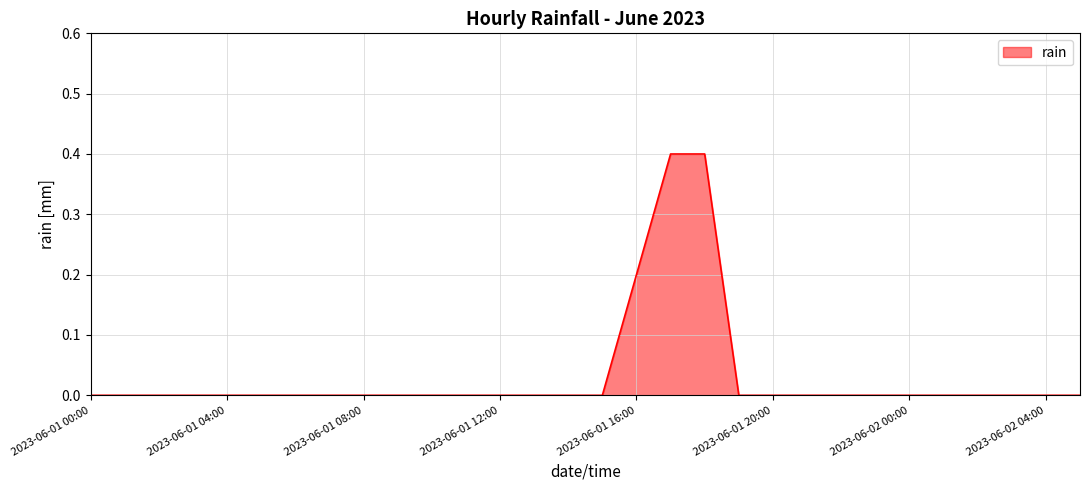

What is the sum of all values?

1.0